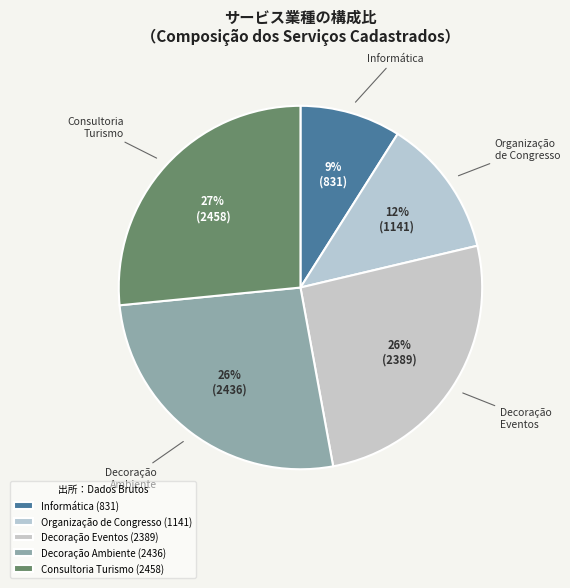

To the nearest percent, what is the average slice percentage?

20%